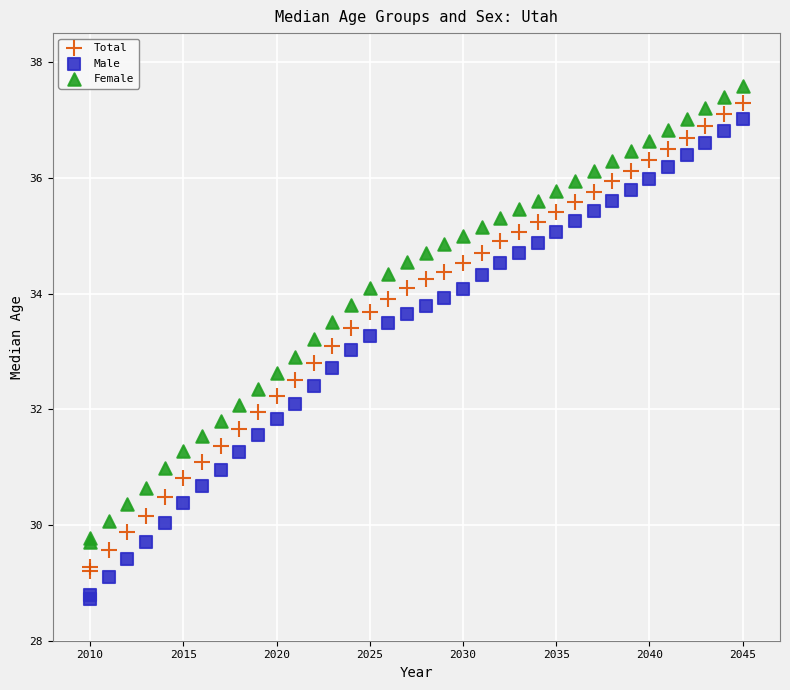

What is the X range (max minus min) for the scatter plot?

35.0